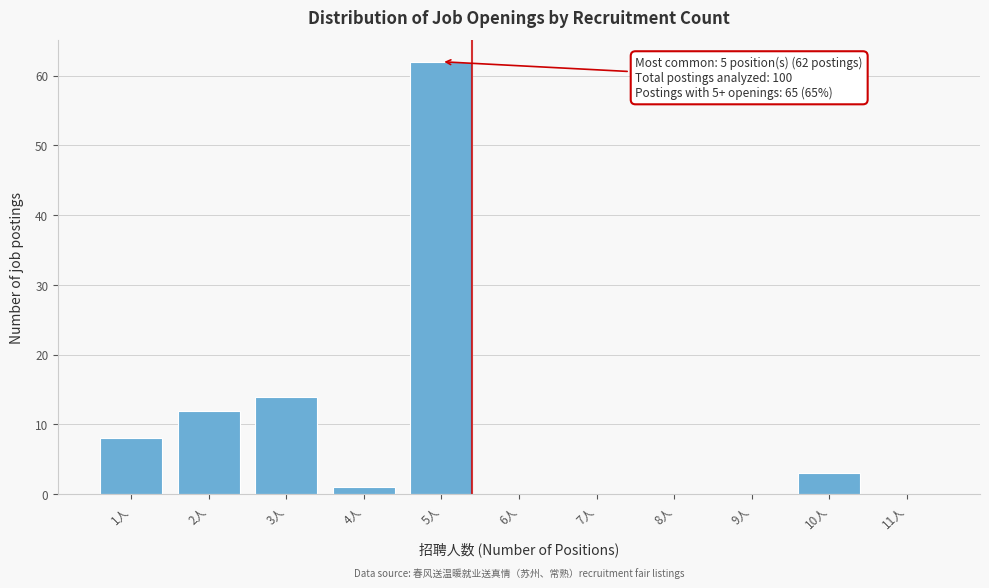

Reading left to right, extract all data points from this chart.

1人=8	2人=12	3人=14	4人=1	5人=62	6人=0	7人=0	8人=0	9人=0	10人=3	11人=0